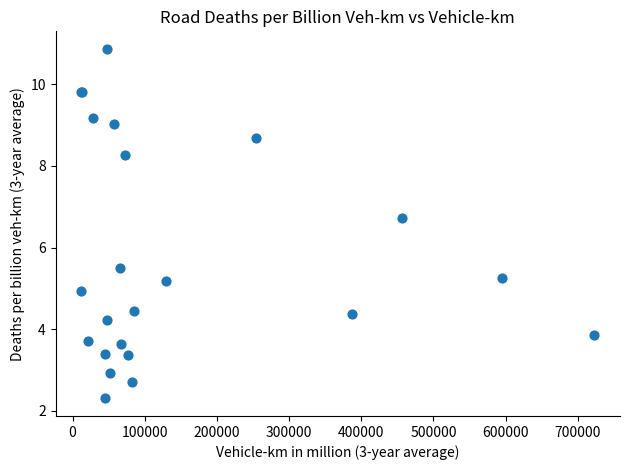

What Y value in the scatter plot is closest to 6?

5.5